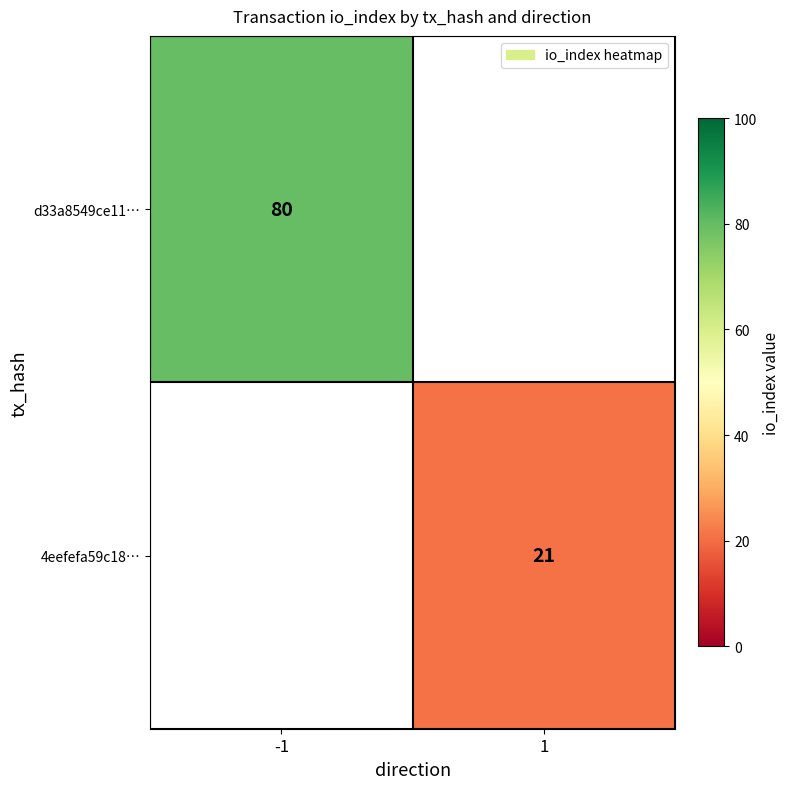

The value of d33a8549ce11… at -1 is 133. True or false?

False